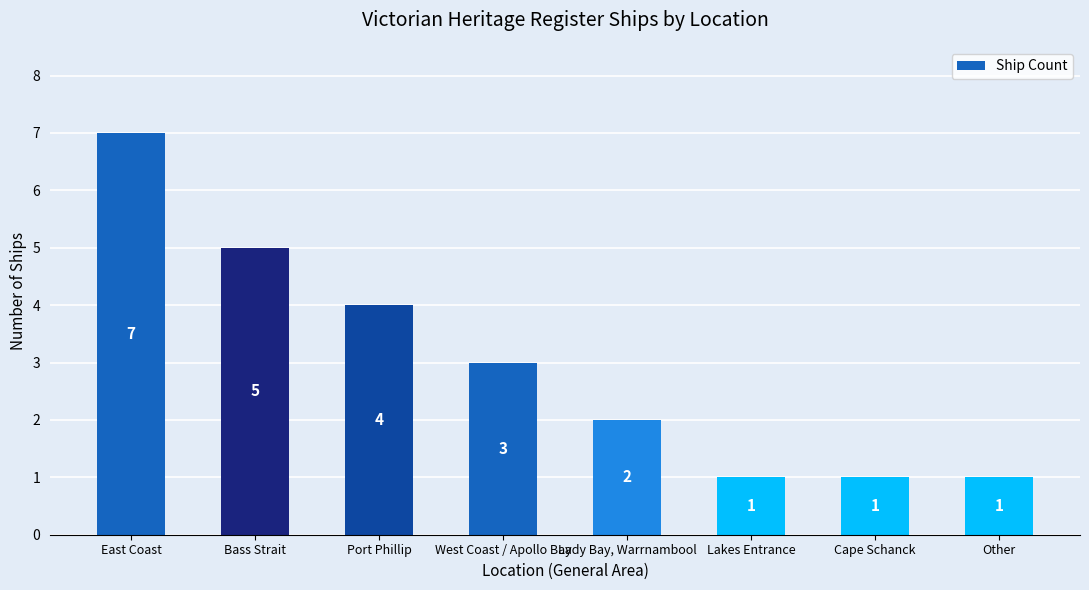

Reading right to left, extract all data points from this chart.

Other=1	Cape Schanck=1	Lakes Entrance=1	Lady Bay, Warrnambool=2	West Coast / Apollo Bay=3	Port Phillip=4	Bass Strait=5	East Coast=7